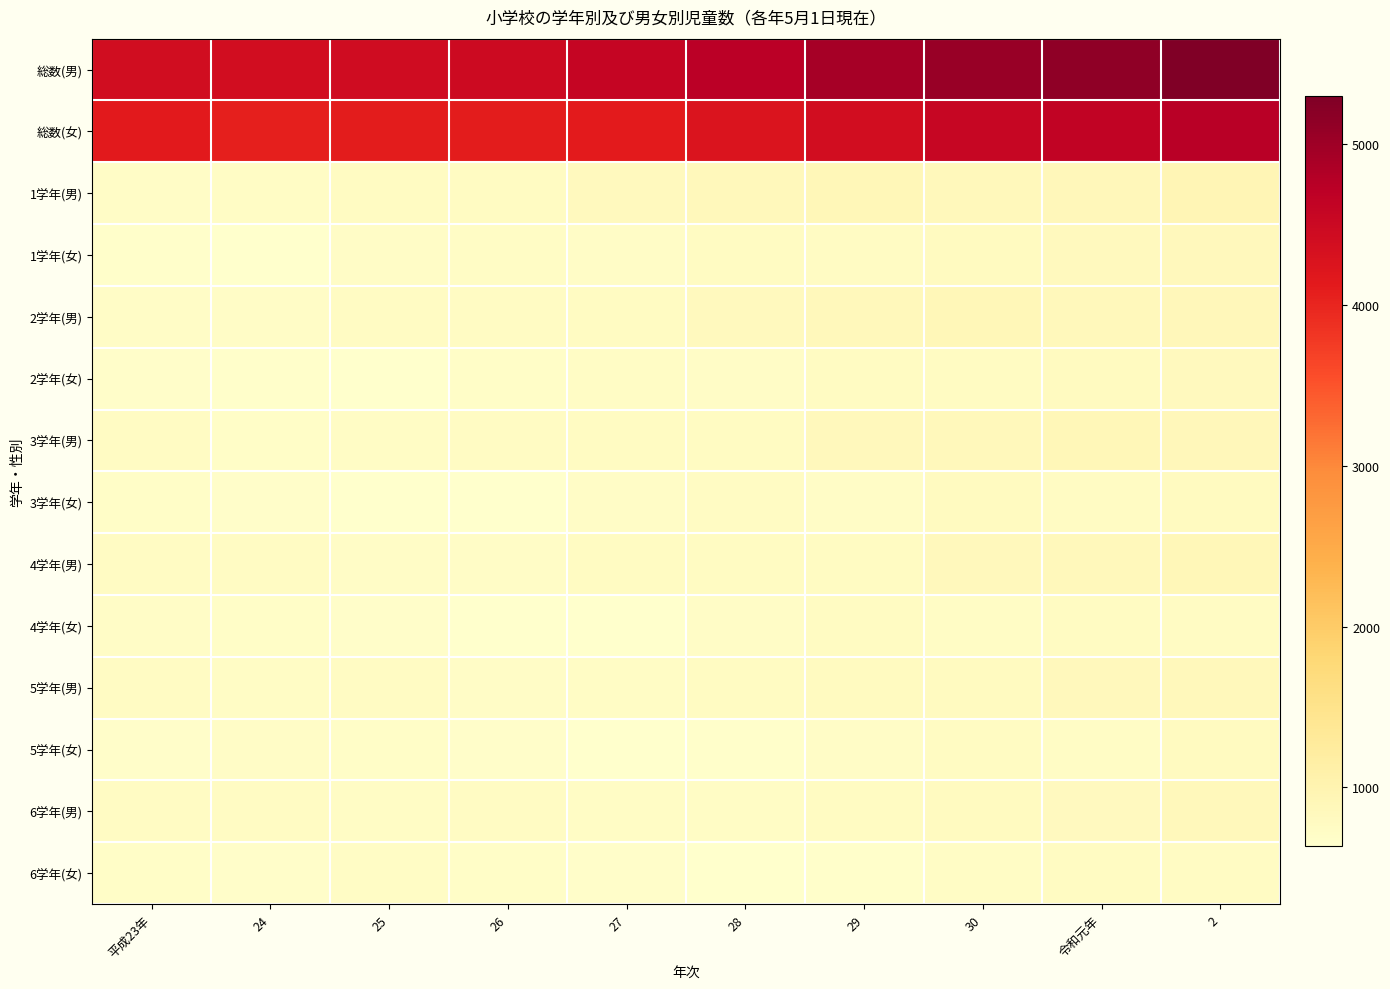

Reading left to right, transcribe all the data shown in this chart.

総数(男): 平成23年=4419	24=4390	25=4437	26=4477	27=4580	28=4731	29=4932	30=5049	令和元年=5152	2=5299
総数(女): 平成23年=4140	24=4069	25=4102	26=4112	27=4118	28=4245	29=4394	30=4560	令和元年=4639	2=4741
1学年(男): 平成23年=719	24=742	25=762	26=769	27=822	28=859	29=901	30=867	令和元年=884	2=928
1学年(女): 平成23年=659	24=645	25=706	26=737	27=715	28=771	29=755	30=790	令和元年=817	2=842
2学年(男): 平成23年=710	24=711	25=752	26=758	27=767	28=824	29=858	30=897	令和元年=864	2=882
2学年(女): 平成23年=678	24=658	25=647	26=703	27=736	28=711	29=769	30=761	令和元年=788	2=819
3学年(男): 平成23年=747	24=702	25=725	26=755	27=764	28=769	29=837	30=865	令和元年=906	2=877
3学年(女): 平成23年=701	24=679	25=649	26=644	27=708	28=747	29=721	30=781	令和元年=753	2=791
4学年(男): 平成23年=746	24=748	25=710	26=719	27=773	28=775	29=778	30=836	令和元年=853	2=900
4学年(女): 平成23年=716	24=691	25=679	26=646	27=633	28=713	29=762	30=732	令和元年=776	2=757
5学年(男): 平成23年=744	24=740	25=749	26=723	27=727	28=775	29=780	30=788	令和元年=846	2=860
5学年(女): 平成23年=682	24=716	25=692	26=678	27=641	28=660	29=719	30=770	令和元年=736	2=781
6学年(男): 平成23年=753	24=747	25=739	26=753	27=727	28=729	29=778	30=796	令和元年=799	2=852
6学年(女): 平成23年=704	24=680	25=729	26=704	27=685	28=643	29=668	30=726	令和元年=769	2=751